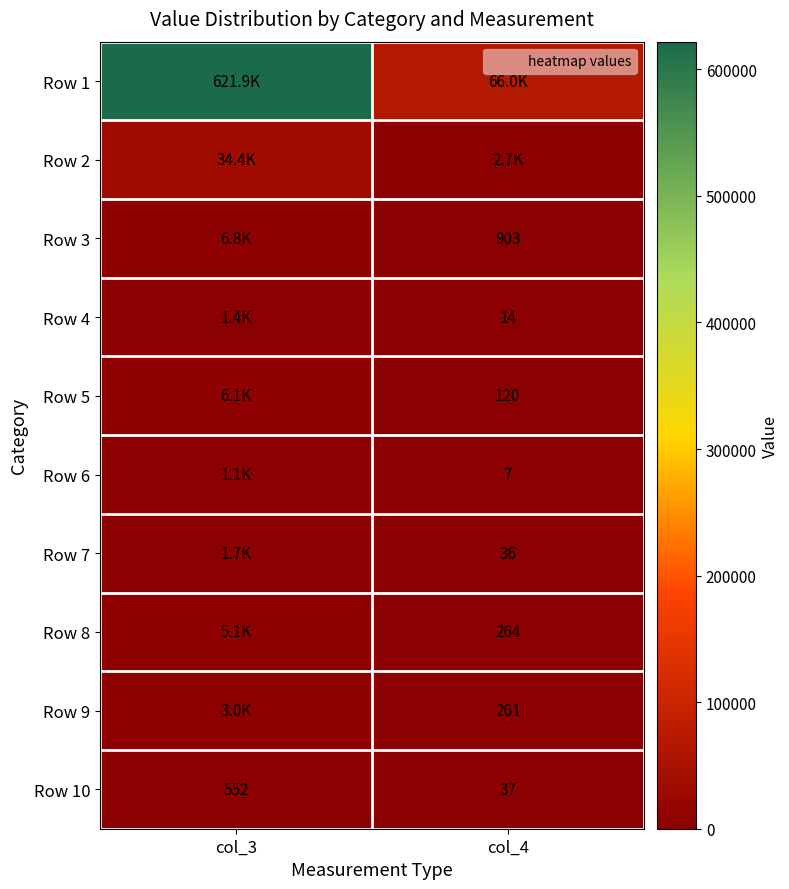

How many categories are shown in the chart?

2